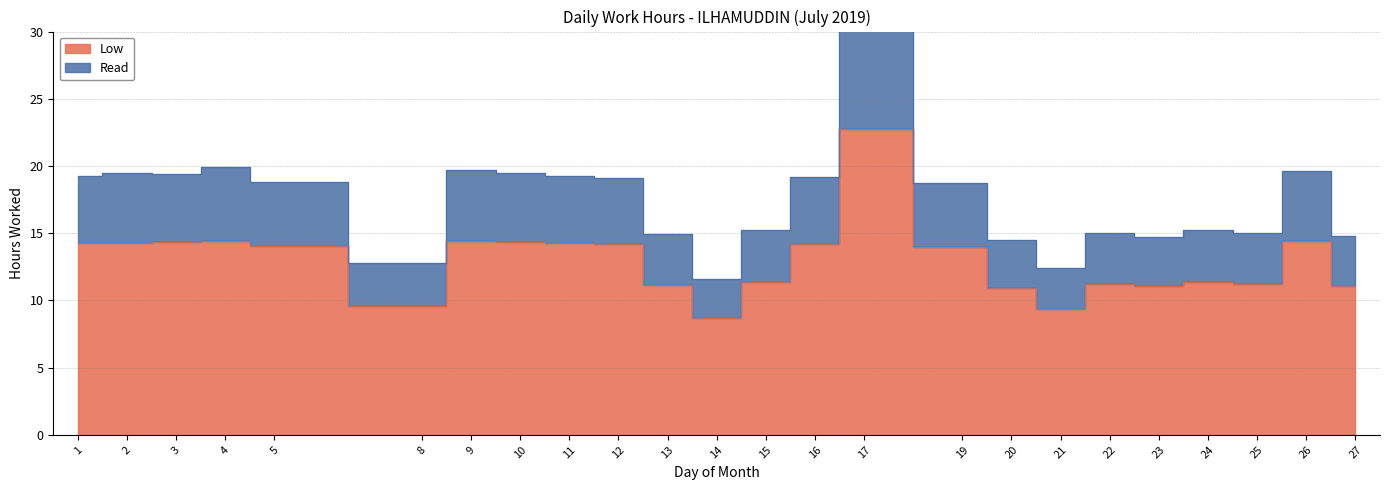

At how many categories does at least one series exceed 11?

24